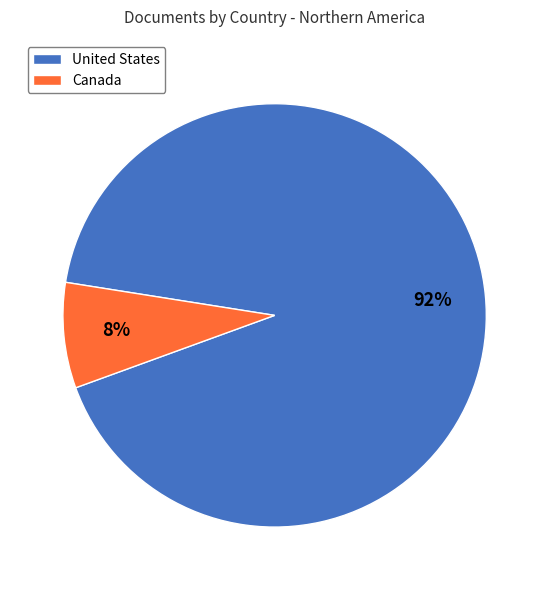

Between United States and Canada, which is larger?

United States